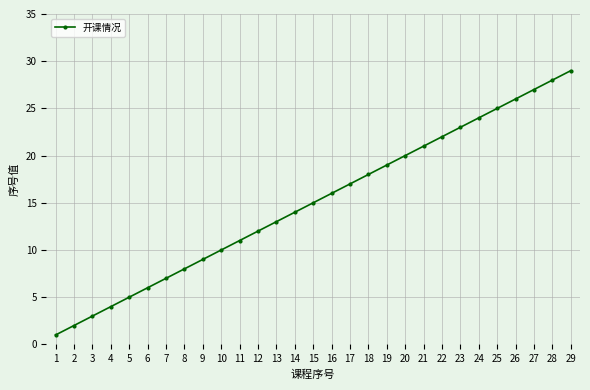

How many lines are shown in the chart?

1